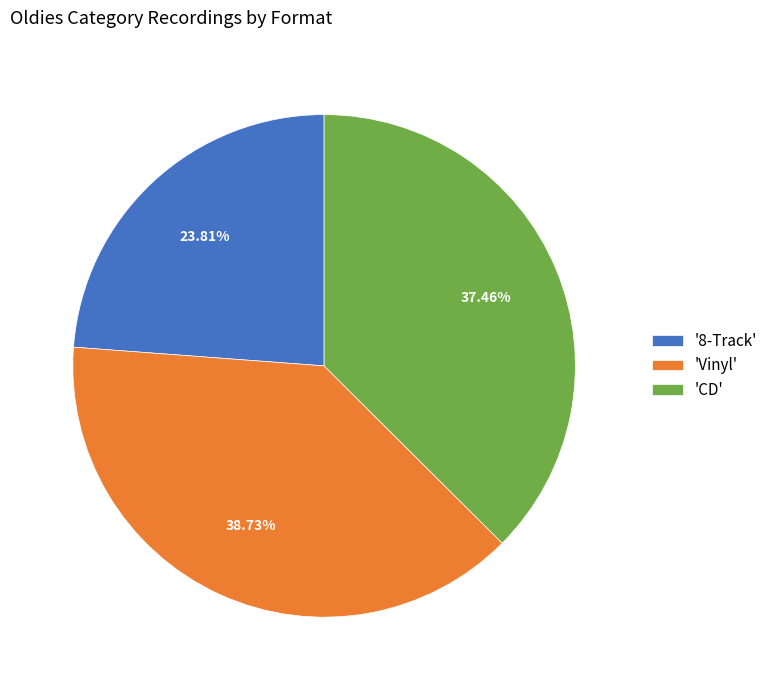

Is there any slice that represents more than half of the pie?

No